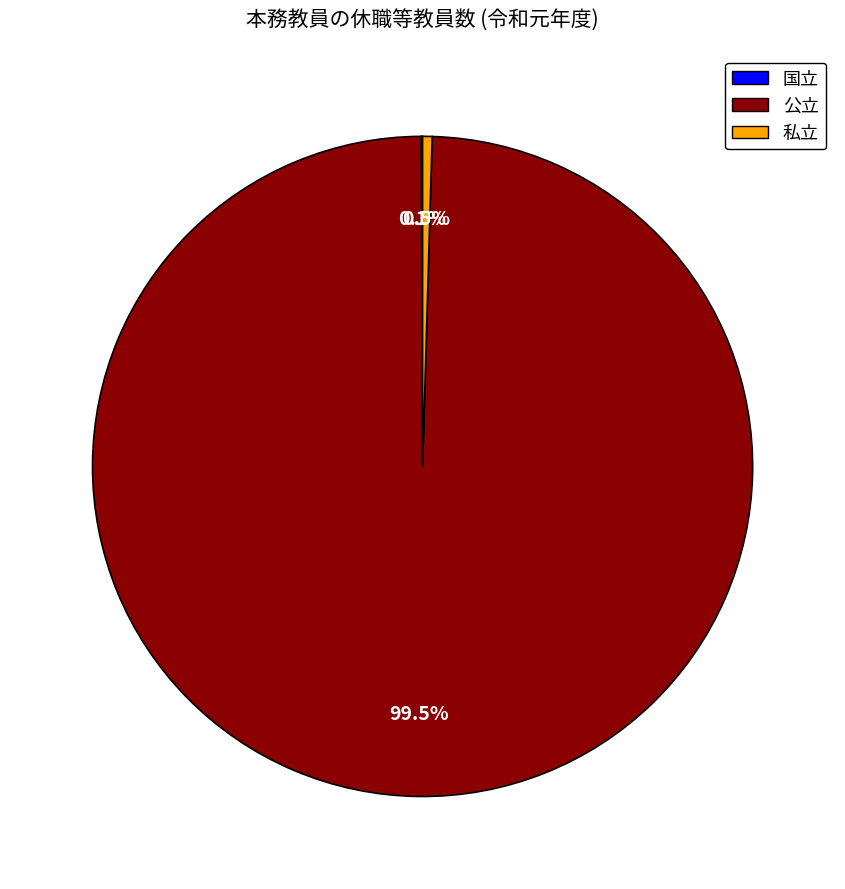

To the nearest percent, what is the average slice percentage?

33%